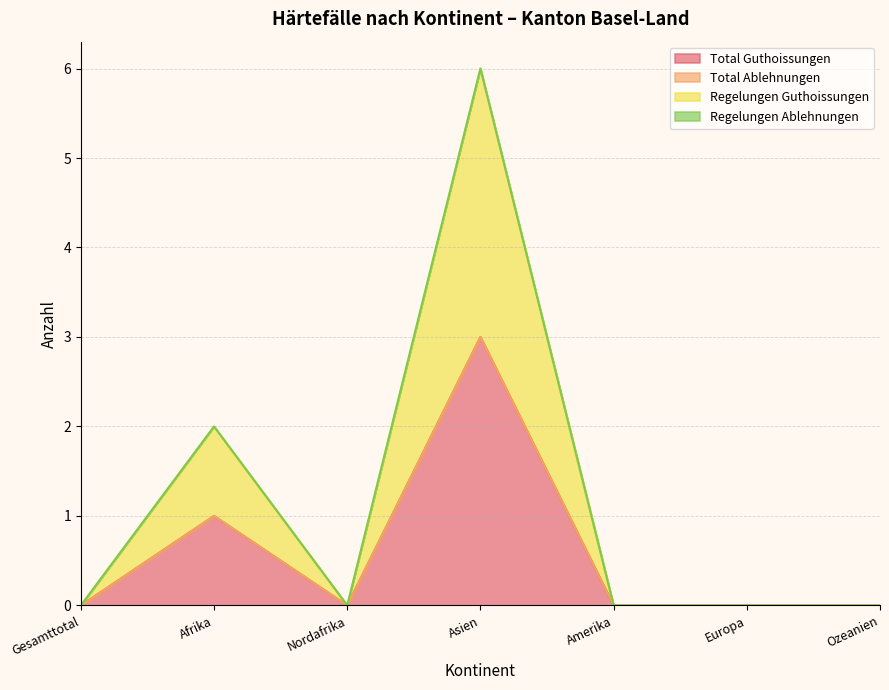

Where is Regelungen Guthoissungen nearest to the value 1?

Afrika